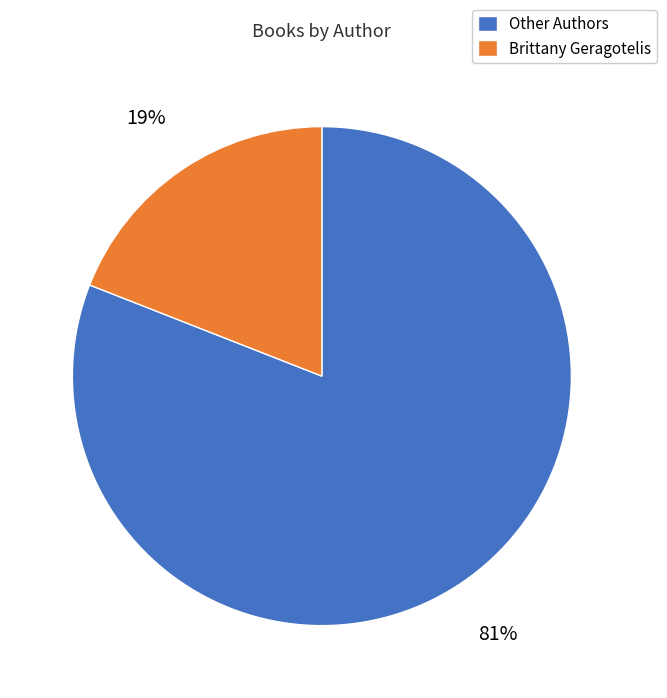

Is there any slice that represents more than half of the pie?

Yes